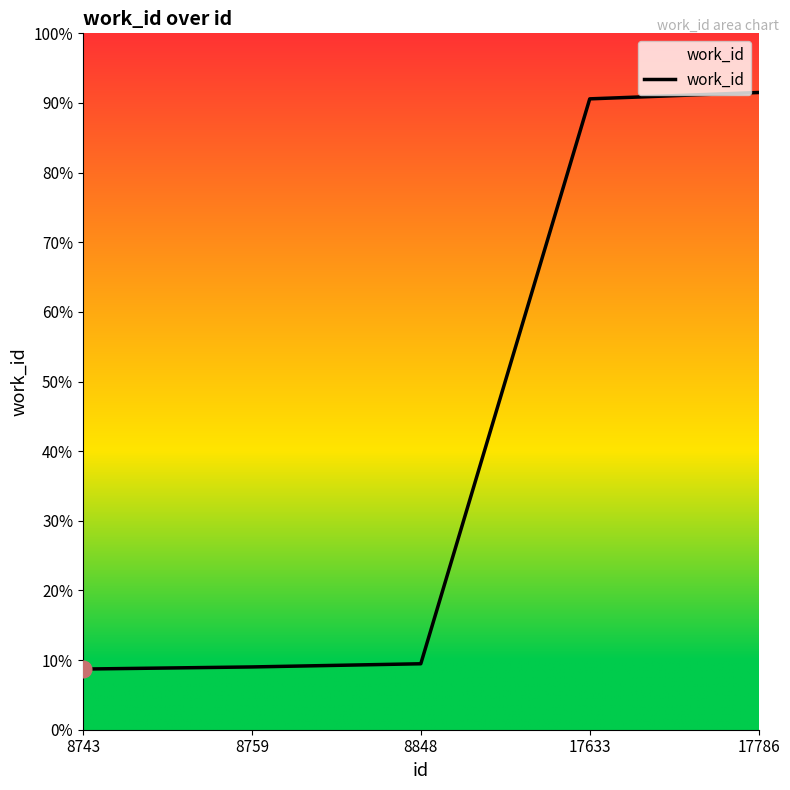

List the labels in order of value, largest first.

17786, 17633, 8848, 8759, 8743